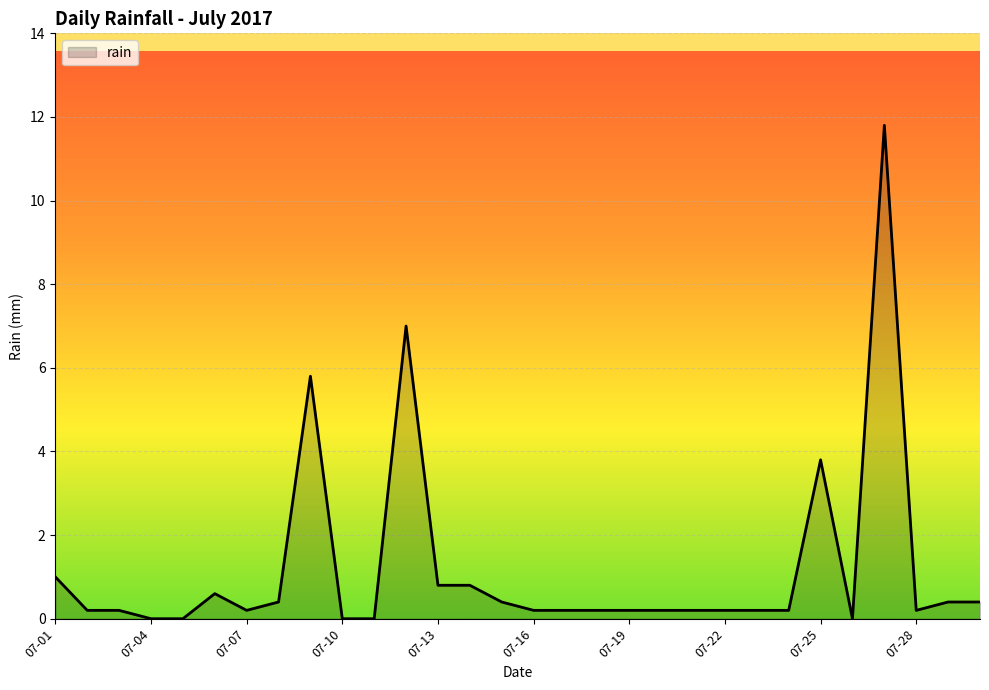

True or false: there are more than 0 points higher than both neighbors.

True